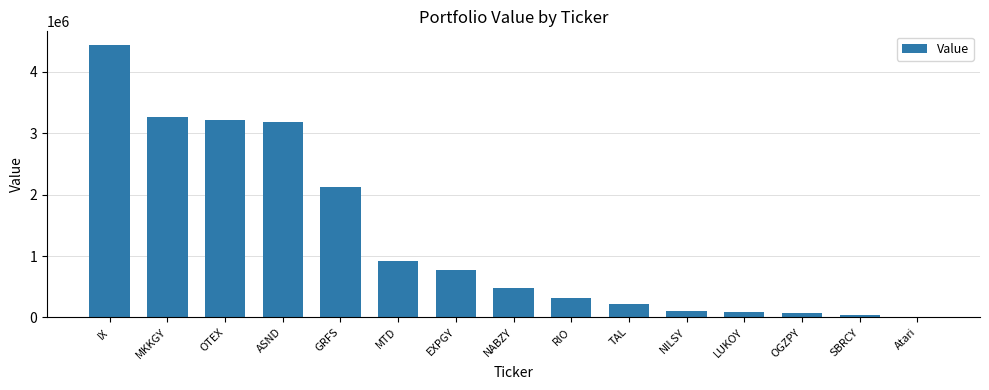

The chart shows a value of 4438987 at IX. True or false?

True